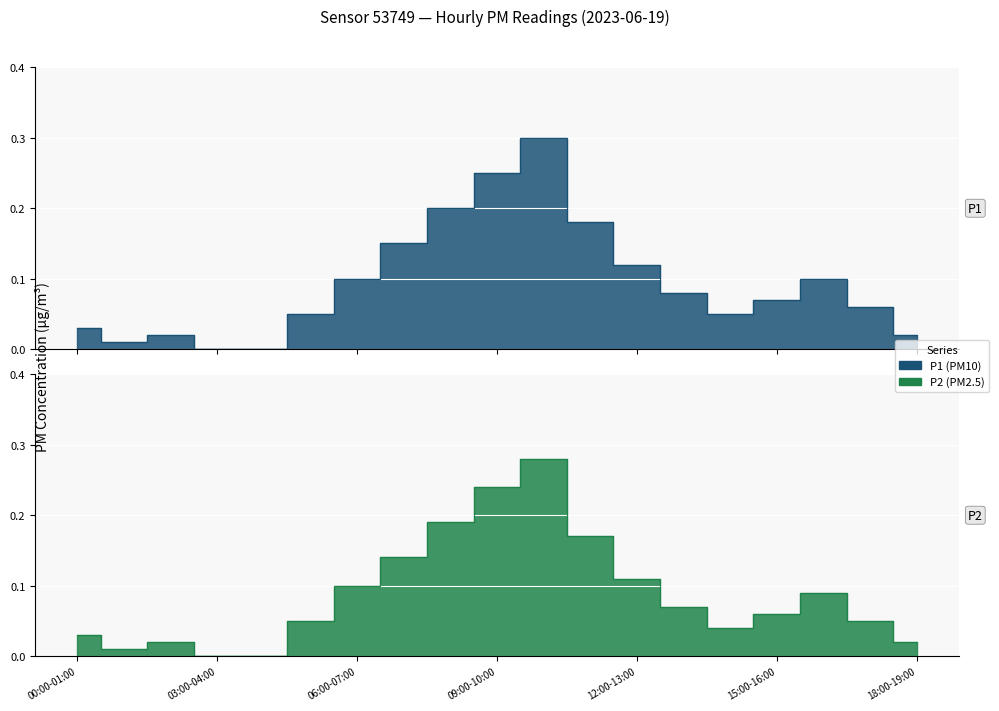

At 00:32, list the series in order from smallest to largest.

P1, P2